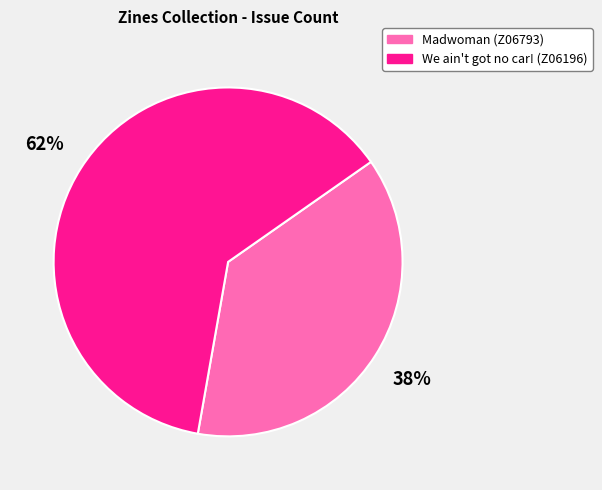

Count the number of slices in the pie.

2